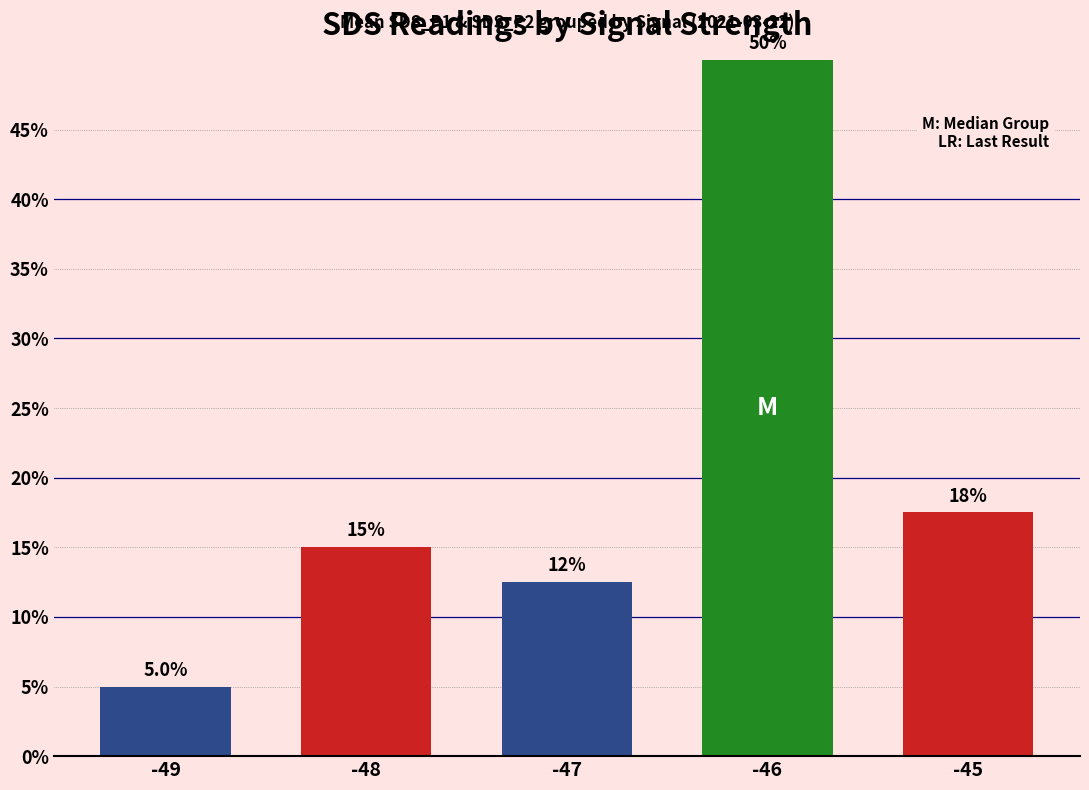

Rank the categories by value from lowest to highest.

-49, -47, -48, -45, -46